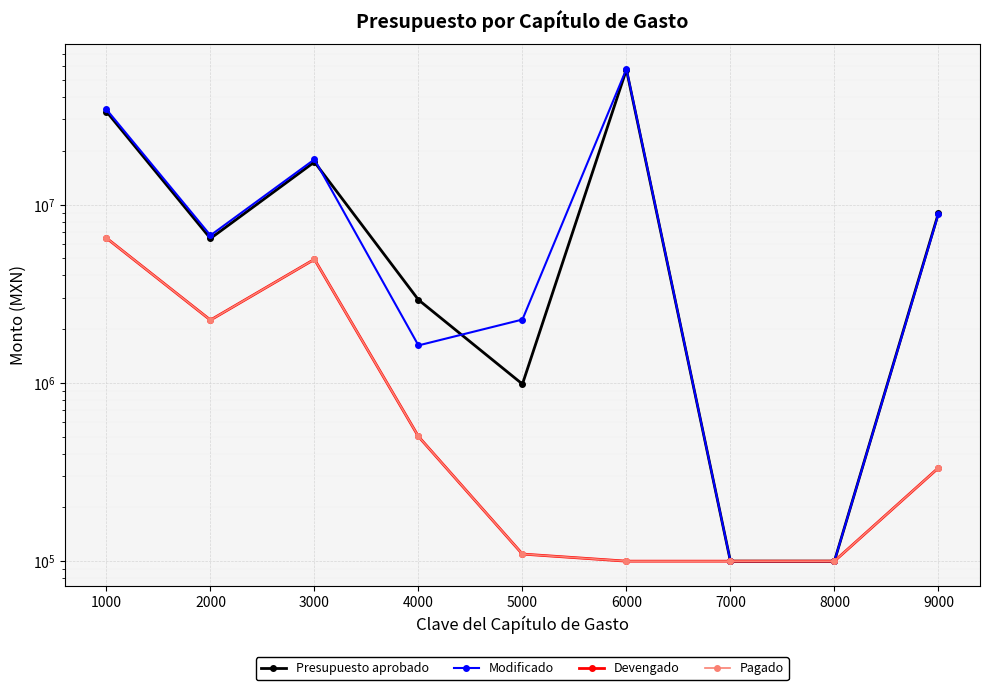

True or false: Presupuesto aprobado has a value of 67755.0 at 7000.

False